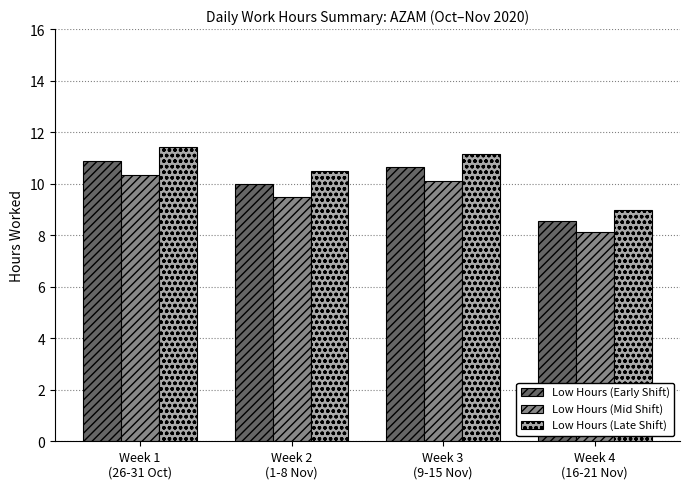

Is it true that Low Hours (Late Shift) equals 2.6 at Week 1
(26-31 Oct)?

False